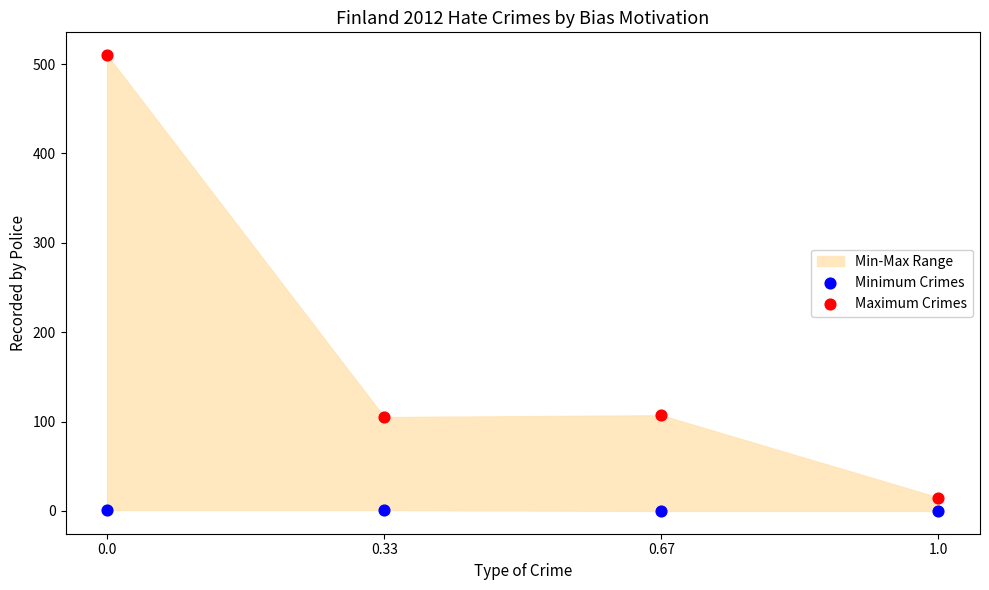

Which series contains the highest Y value?

Maximum Crimes